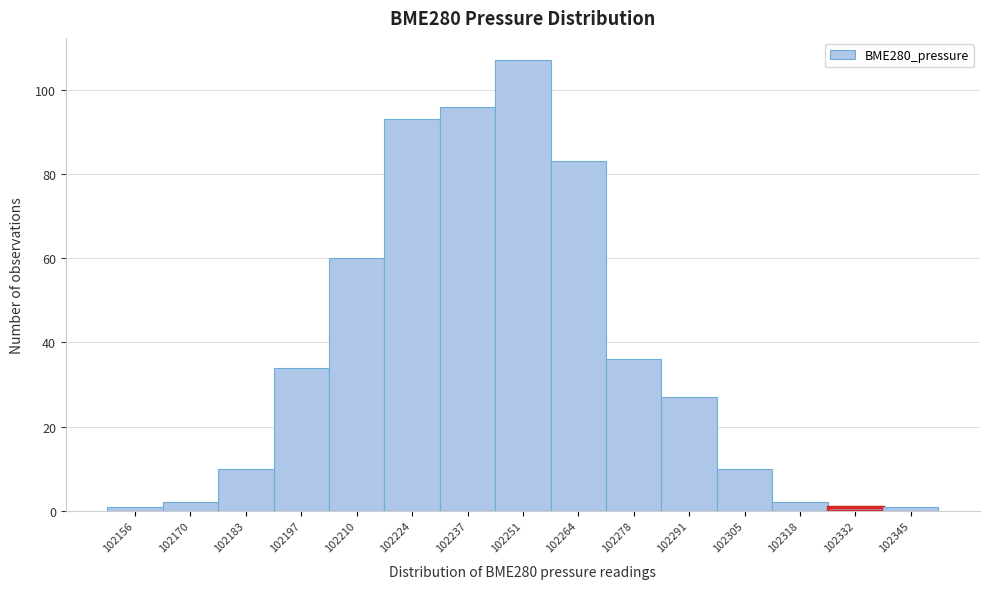

Reading left to right, transcribe this chart: for each bar, give the range it covers on the x-axis and its height. Neither the bar edges nor the heights are printed on the chart, so give them approximately, as read against the axes.

102150 to 102164: under 2
102164 to 102176: 2
102176 to 102190: 10
102190 to 102204: 34
102204 to 102216: 60
102216 to 102230: 94
102230 to 102244: 96
102244 to 102258: 108
102258 to 102270: 84
102270 to 102284: 36
102284 to 102298: 28
102298 to 102312: 10
102312 to 102324: 2
102324 to 102338: under 2
102338 to 102352: under 2